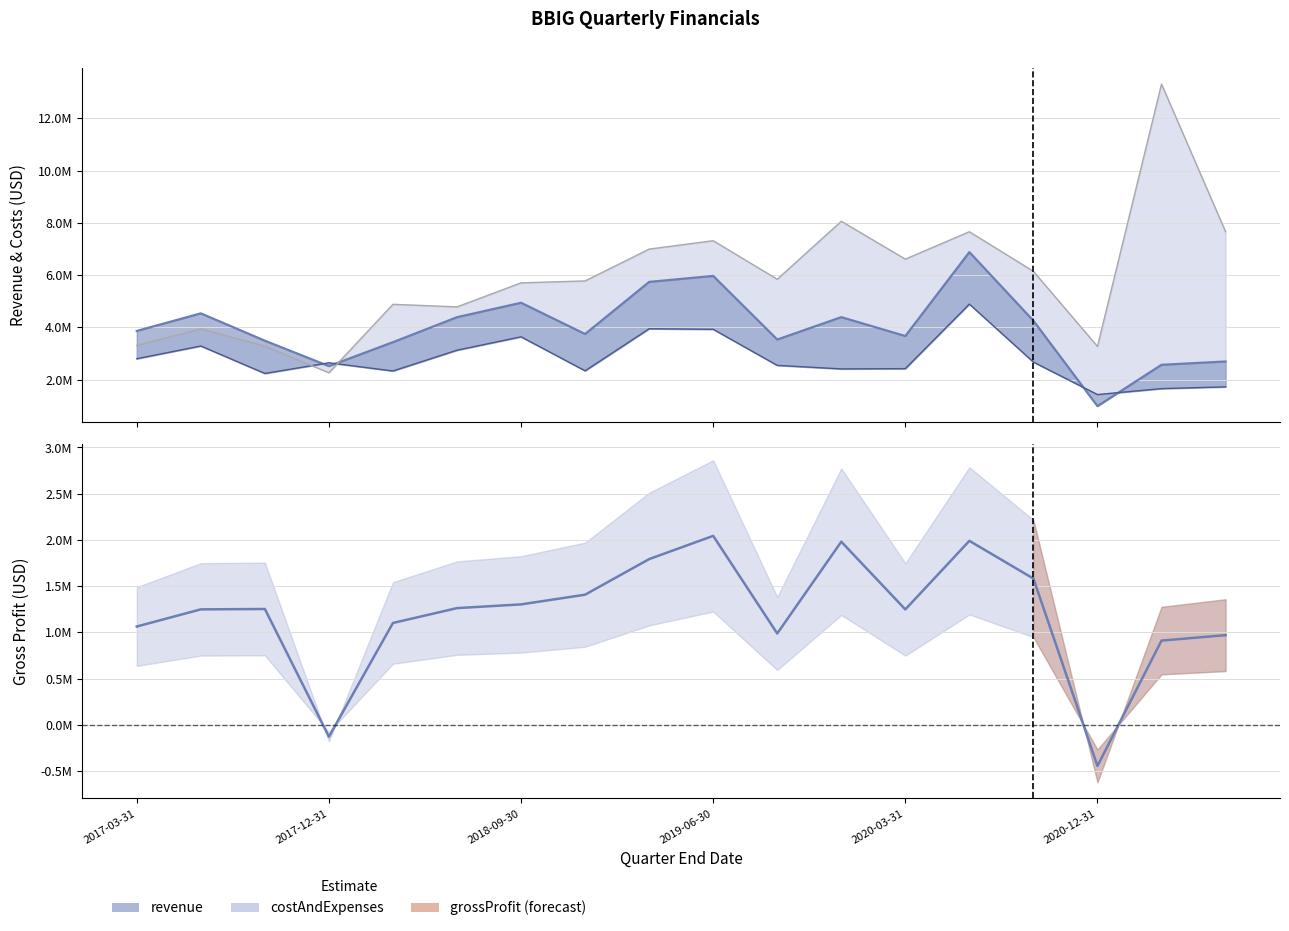

Where is the first local maximum for costAndExpenses?

2017-06-30